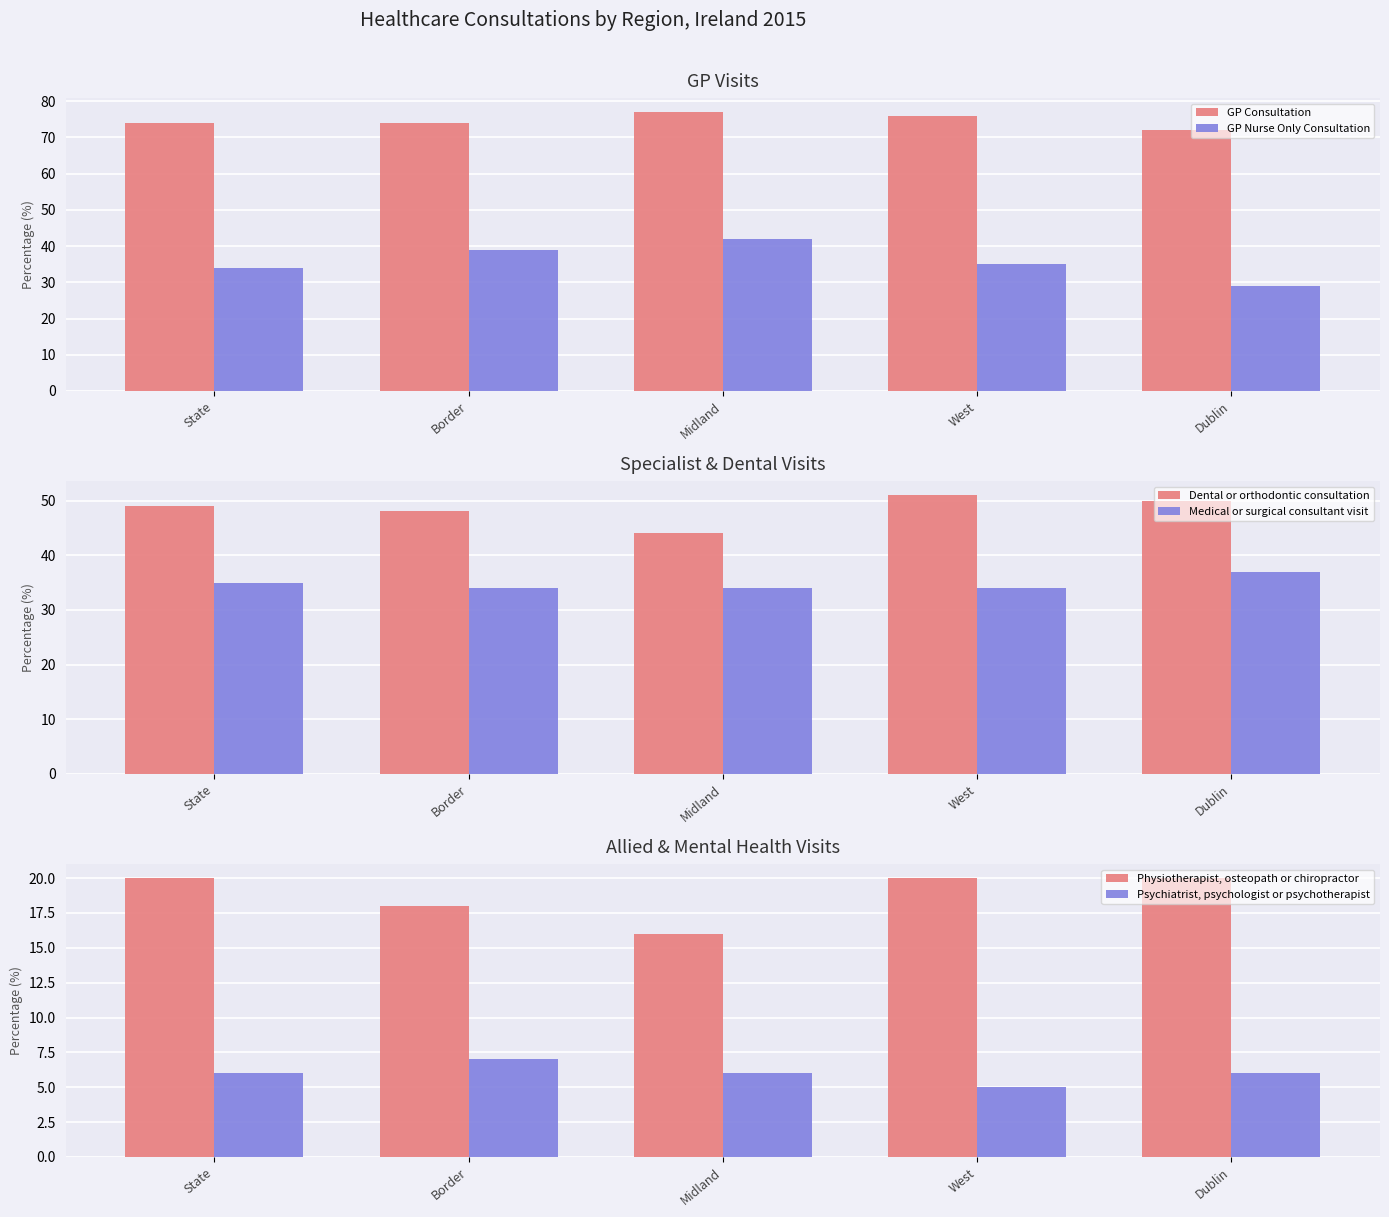

Between State and Dublin, which series saw the biggest shift?

GP Nurse Only Consultation